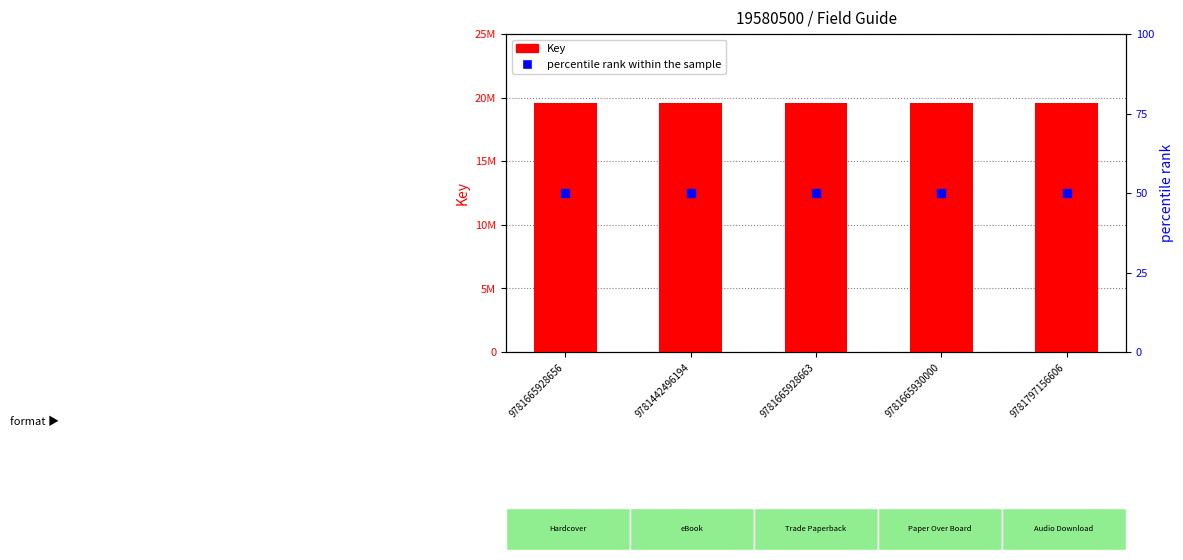

What is the total value across all series at 9781665930000?

19580550